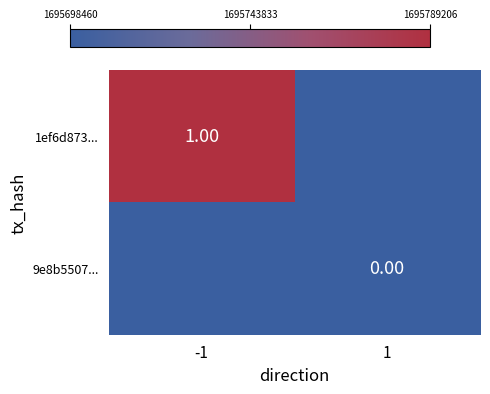

Which series changed the most between -1 and 1?

1ef6d873...